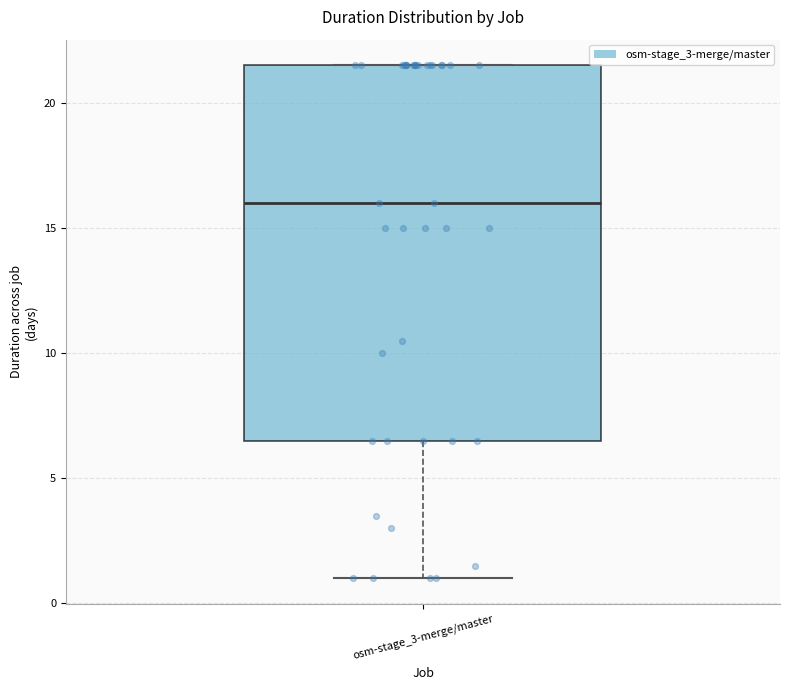

Transcribe this box plot: give where the median line is, the range the box spans, and where the two whiskers end, as read against the y-axis. The values are not printed on the chart, so give them approximately, as read against the axis.

median 16.0, box 6.5 to 21.5, whiskers 1.0 to 21.5